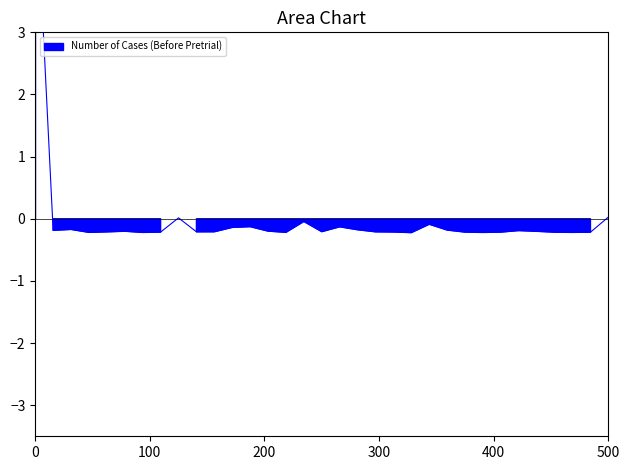

What is the smallest value displayed?

-0.2